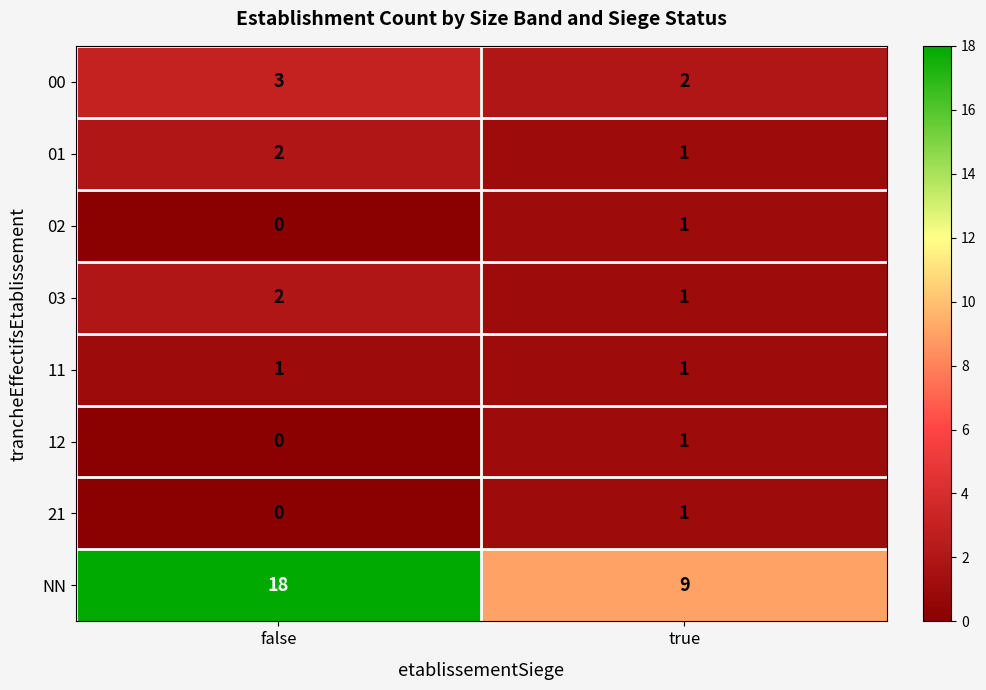

At which label does 21 reach its minimum?

false